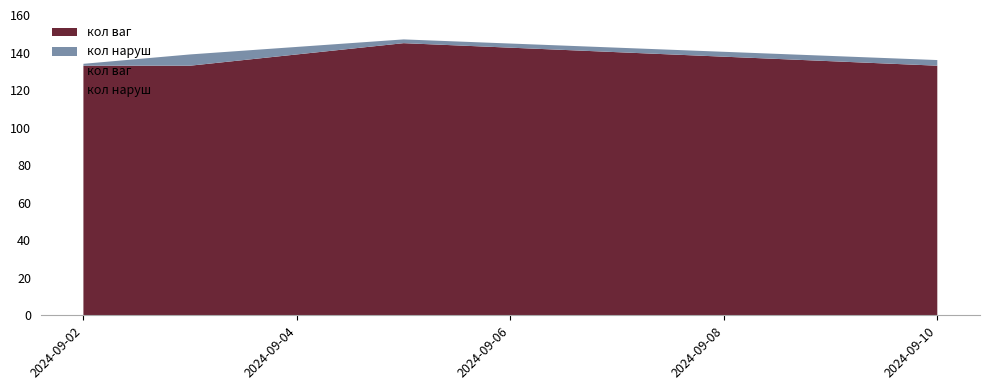

What is the difference between the maximum and minimum values in the кол ваг series?

12